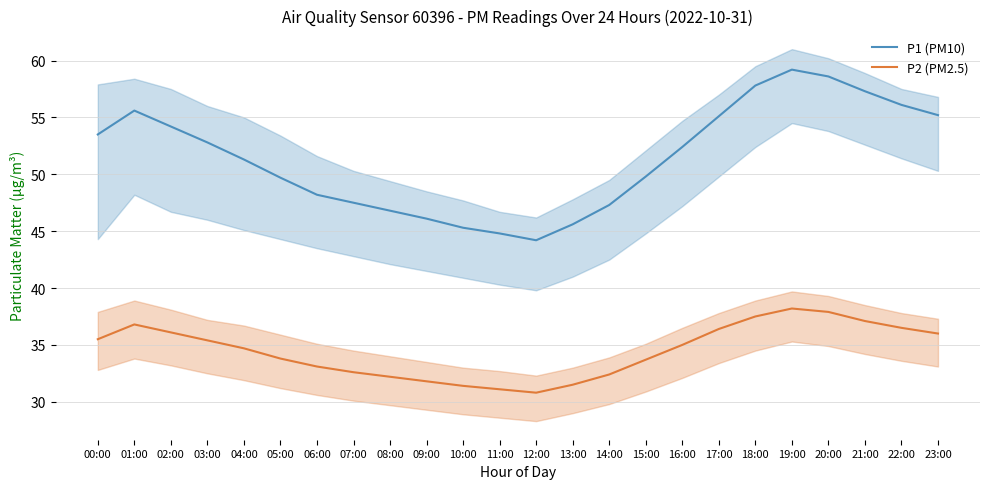

What is the label of the 19th point from the left?

18:00